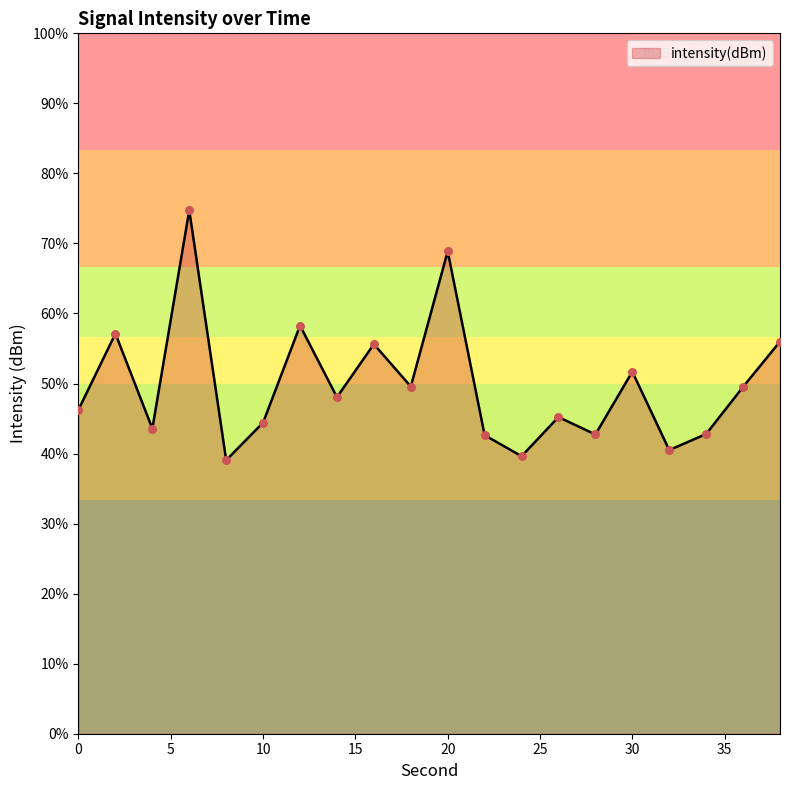

Which has a higher value, 10 or 20?

20